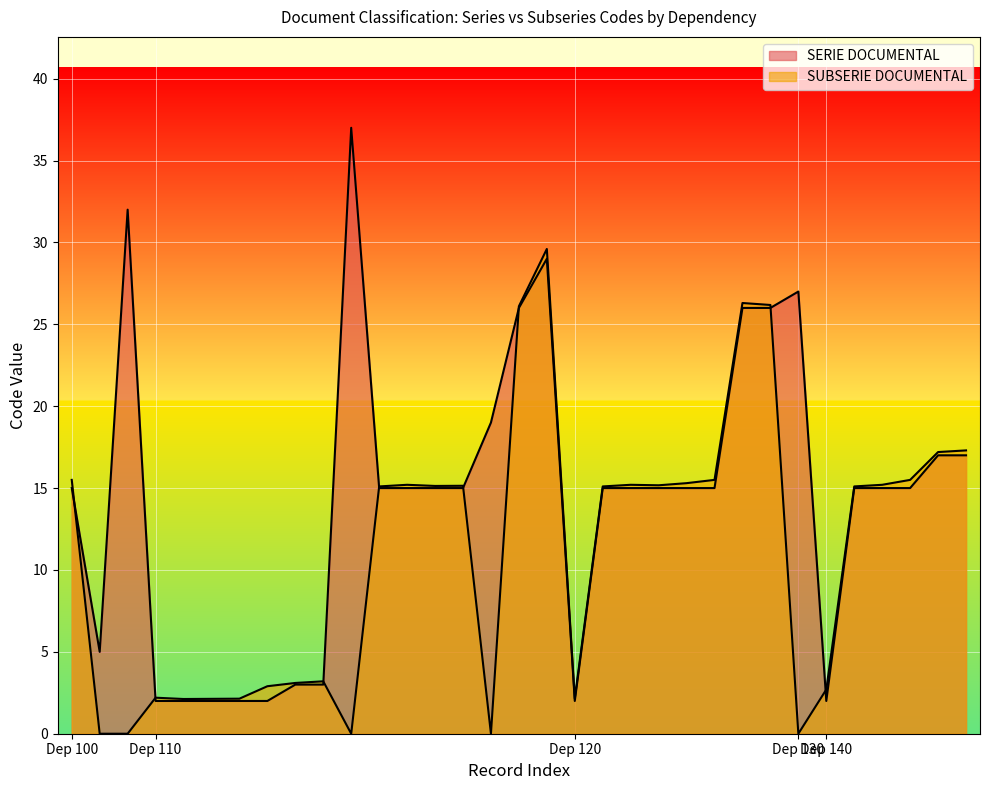

At which category is the sum across all series the highest?

110